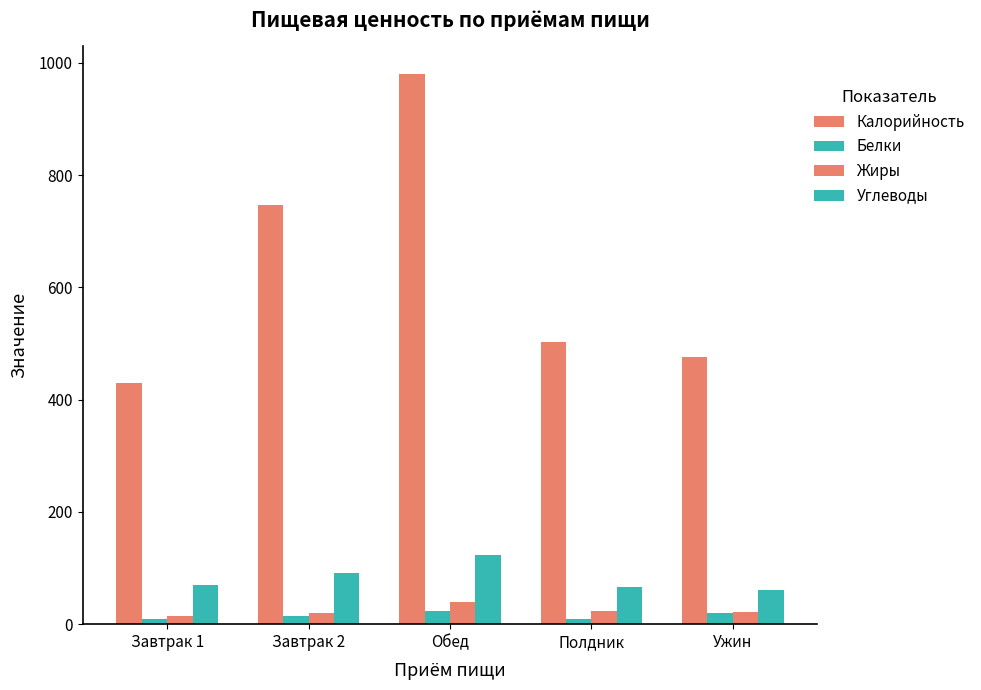

How many distinct data groups are displayed?

4